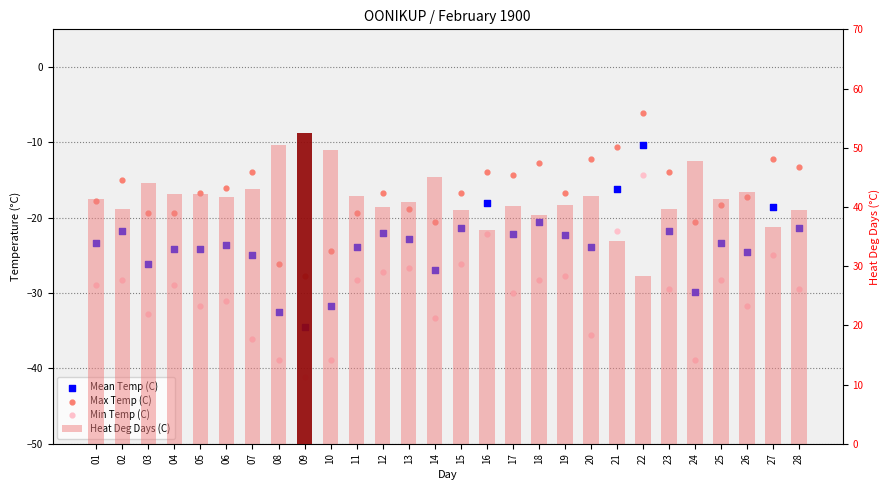

At which category is the sum across all series the highest?

22